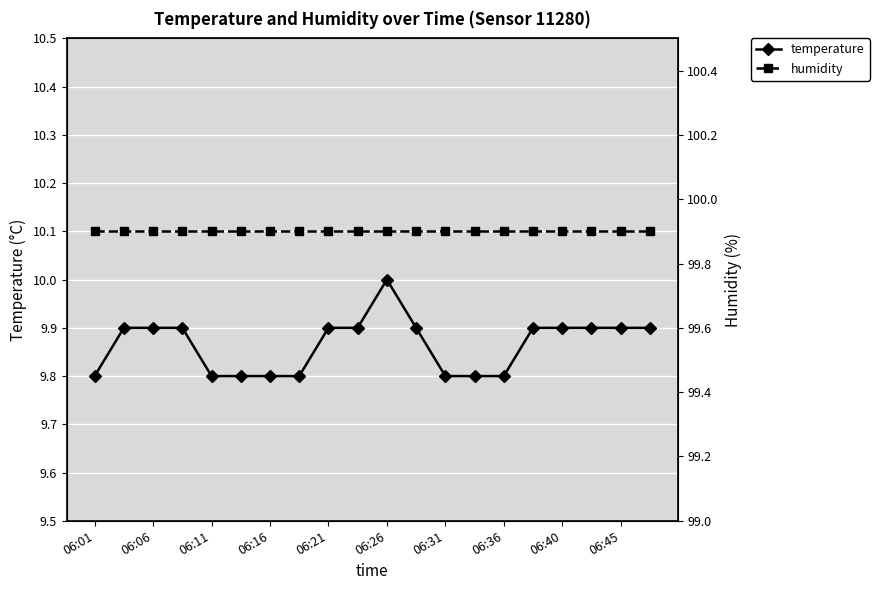

Which category has the highest value across all series?

06:01